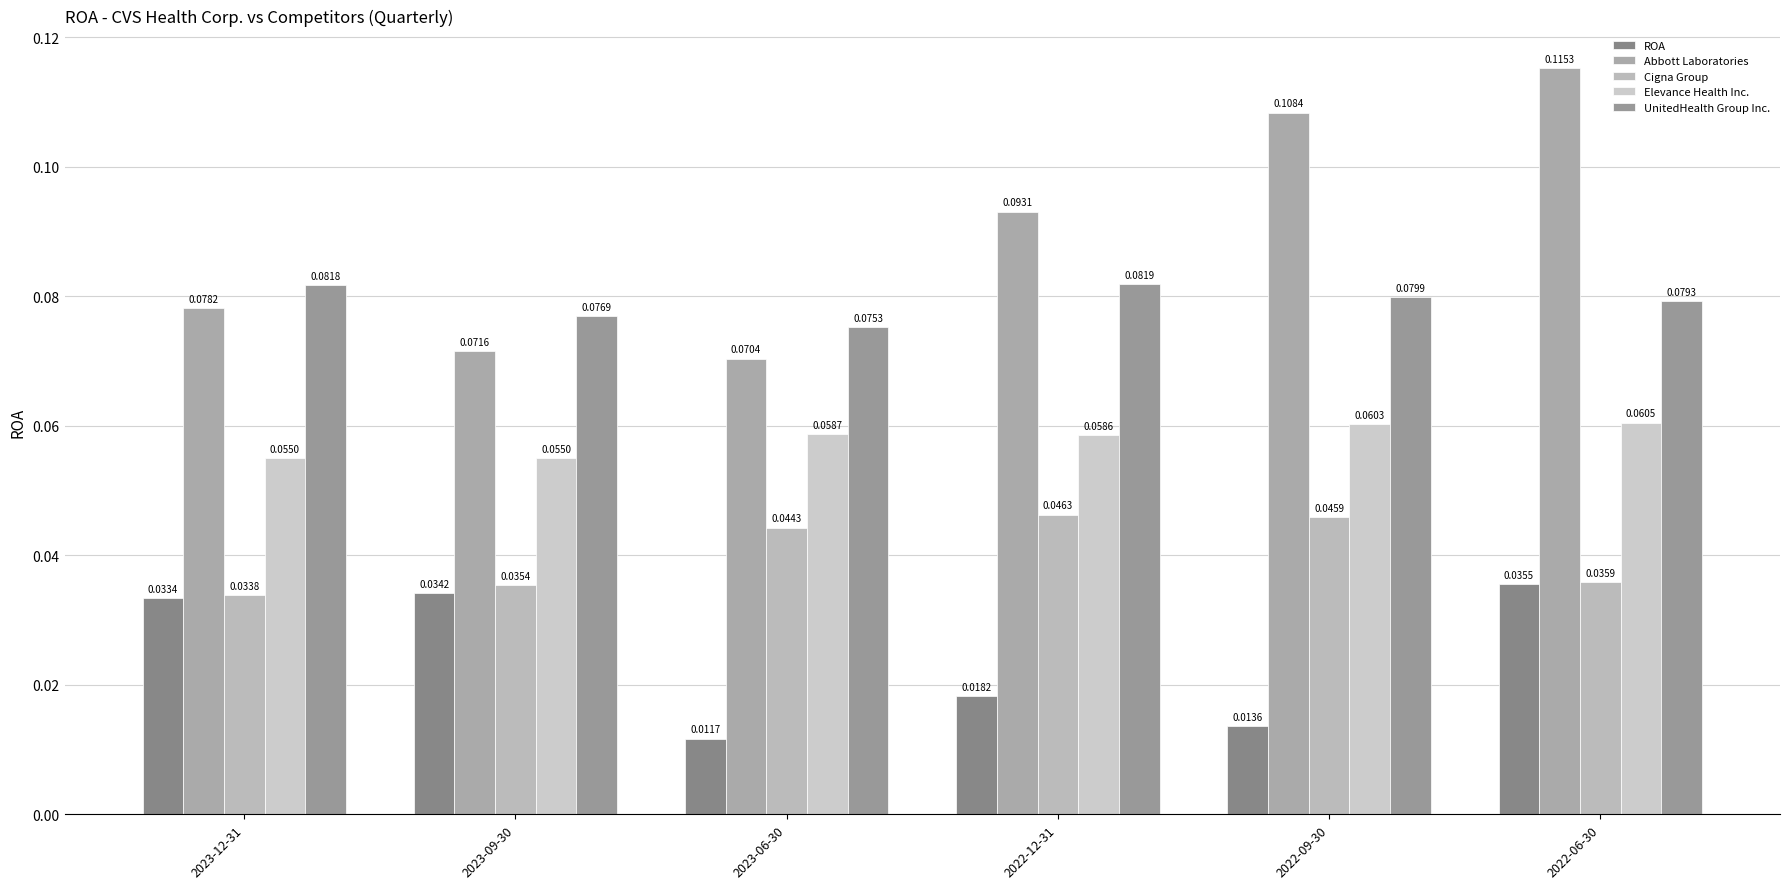

Between 2022-12-31 and 2022-06-30, which is larger?

2022-06-30